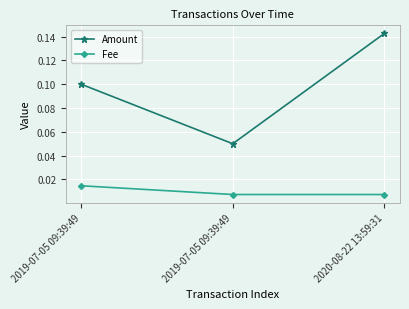

Reading left to right, transcribe all the data shown in this chart.

Amount: 0.1	0.1	0.1
Fee: 0.0	0.0	0.0